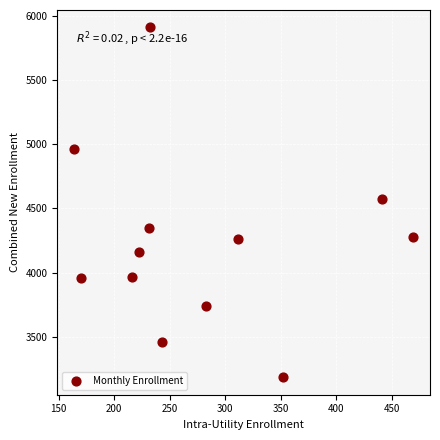

What is the range of X values (max minus min)?

305